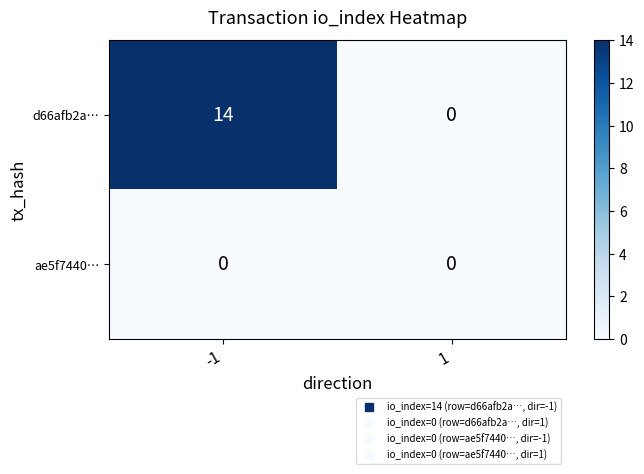

Which series has the largest total across all categories?

d66afb2a…